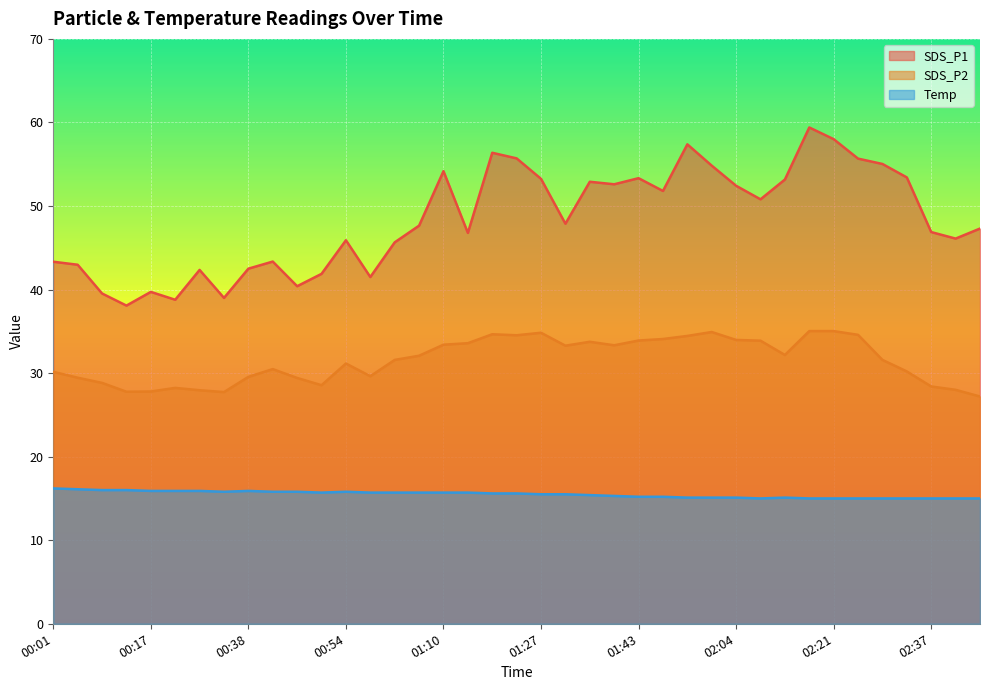

Is it true that SDS_P2 equals 22.7 at 01:56?

False